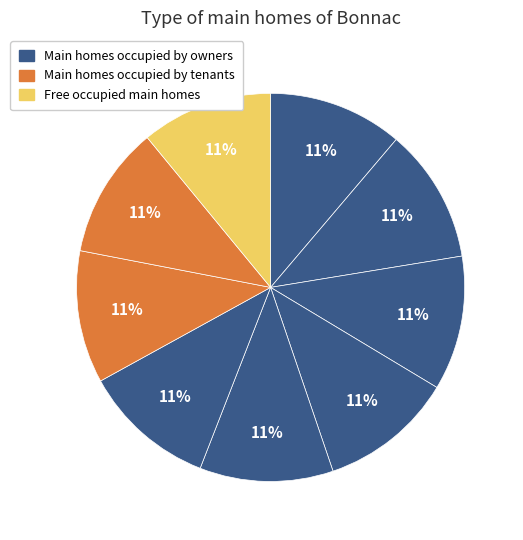

How many slices are in this pie chart?

9